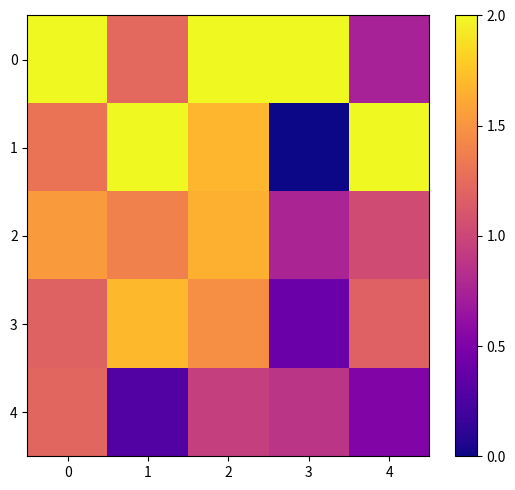

Which series changed the most between 0 and 2?

1